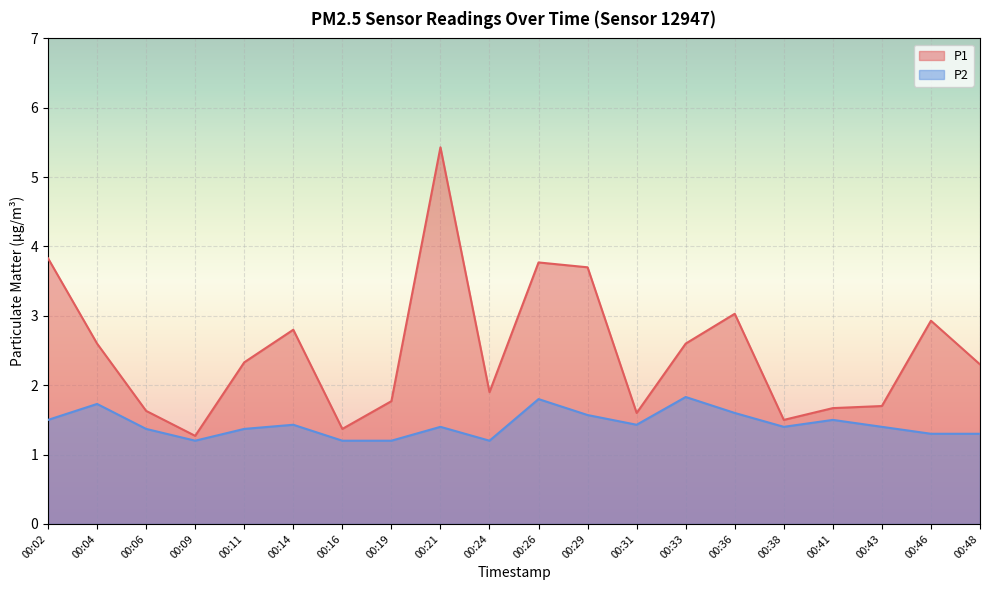

Which category has the lowest value across all series?

00:09